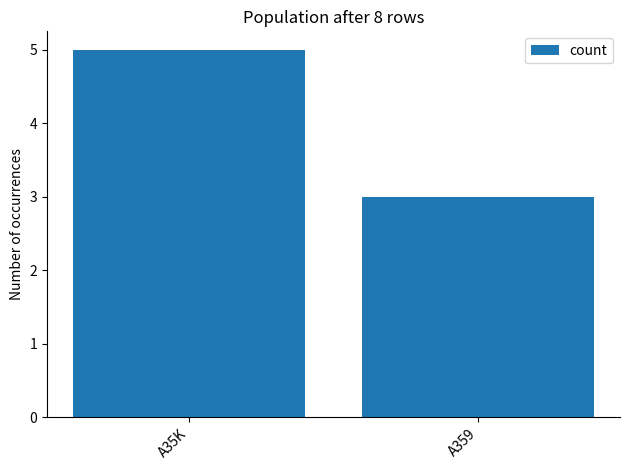

Reading right to left, list all the values displayed in this chart.

A359=3	A35K=5